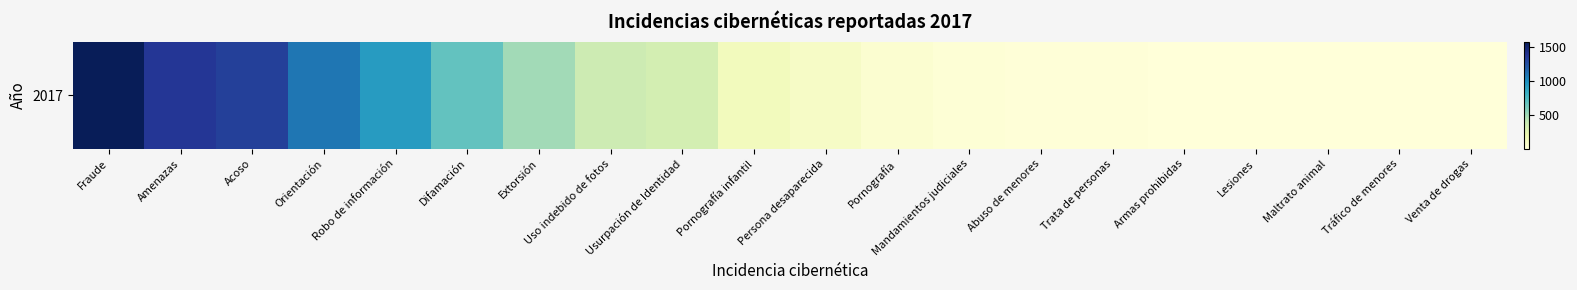

List the labels in order of value, largest first.

Fraude, Amenazas, Acoso, Orientación, Robo de información, Difamación, Extorsión, Uso indebido de fotos, Usurpación de Identidad, Pornografía infantil, Persona desaparecida, Pornografía, Mandamientos judiciales, Abuso de menores, Trata de personas, Armas prohibidas, Lesiones, Maltrato animal, Tráfico de menores, Venta de drogas